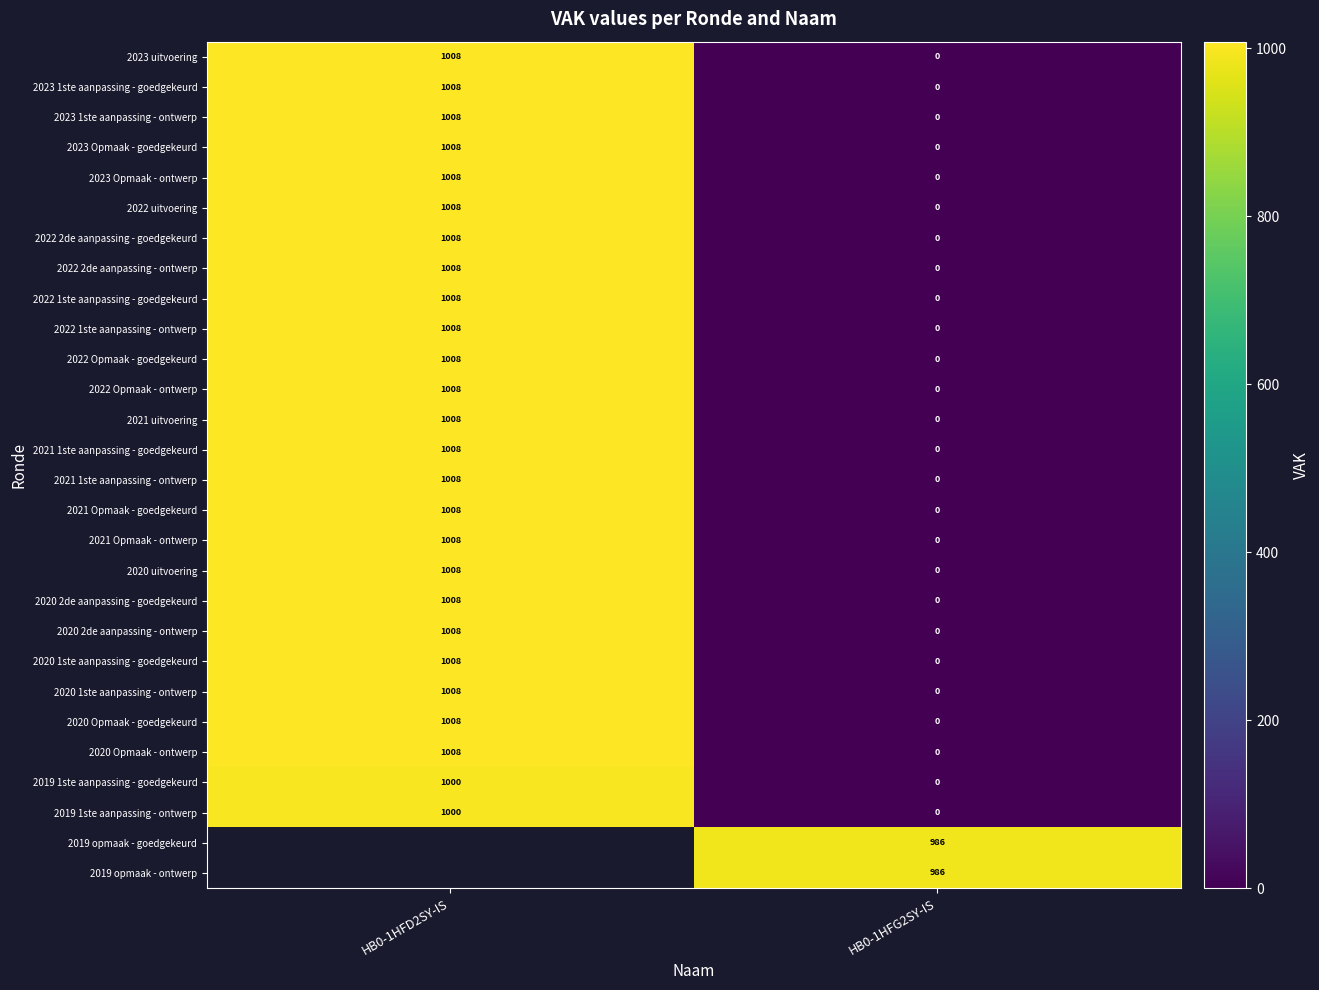

What is the sum of the 2020 2de aanpassing - ontwerp values at HB0-1HFD2SY-IS and HB0-1HFG2SY-IS?

1008